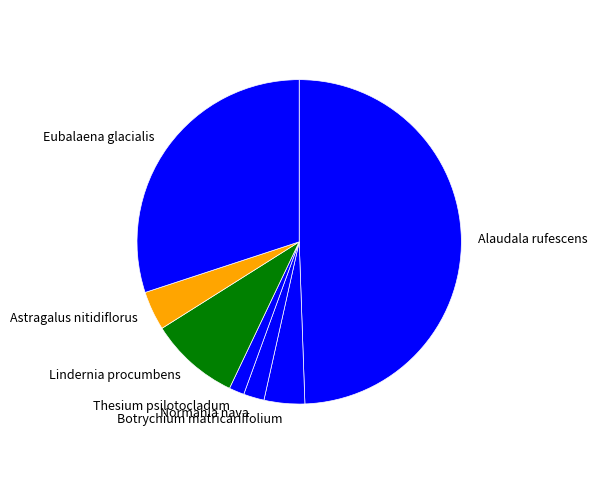

Which slice is the largest?

Alaudala rufescens